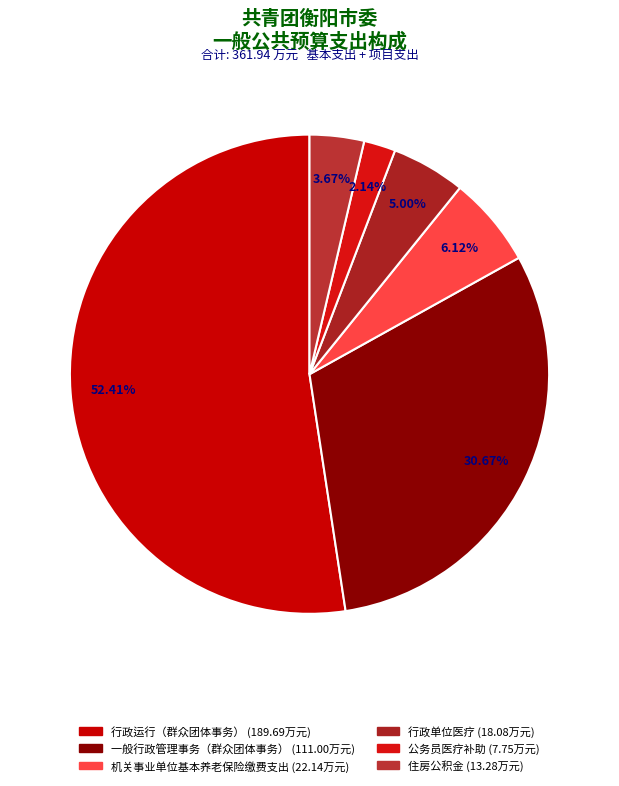

Which category has the smallest portion of the pie?

公务员医疗补助